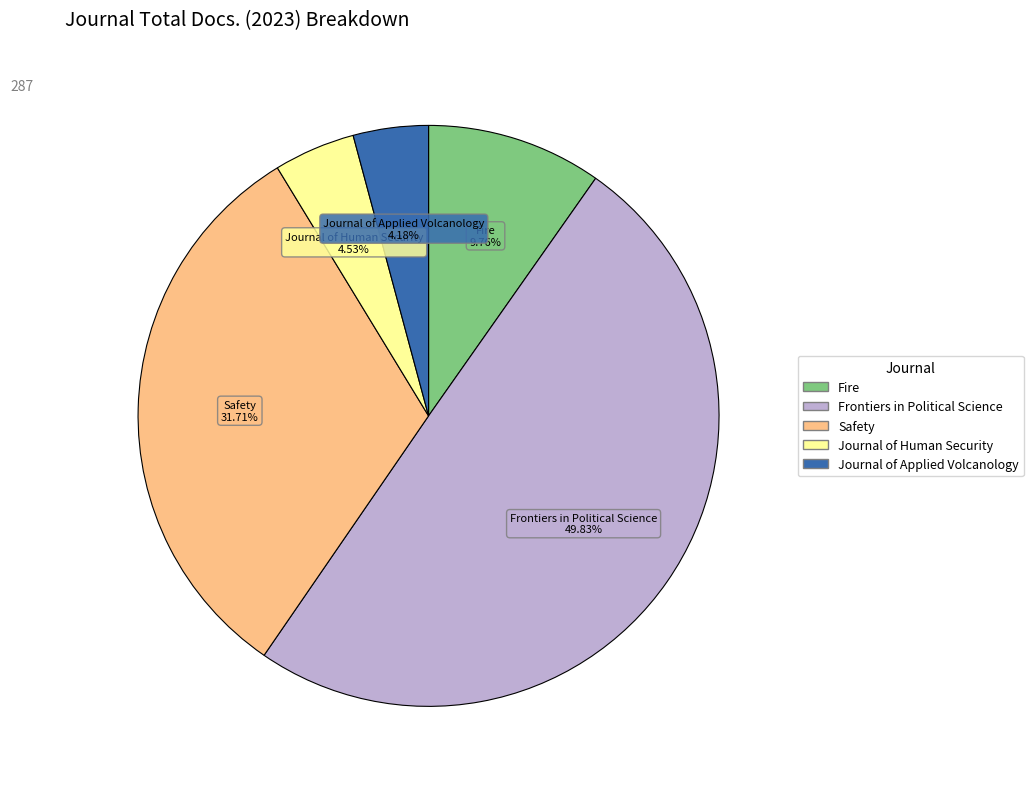

What percentage is NOT represented by Fire?

90.2%